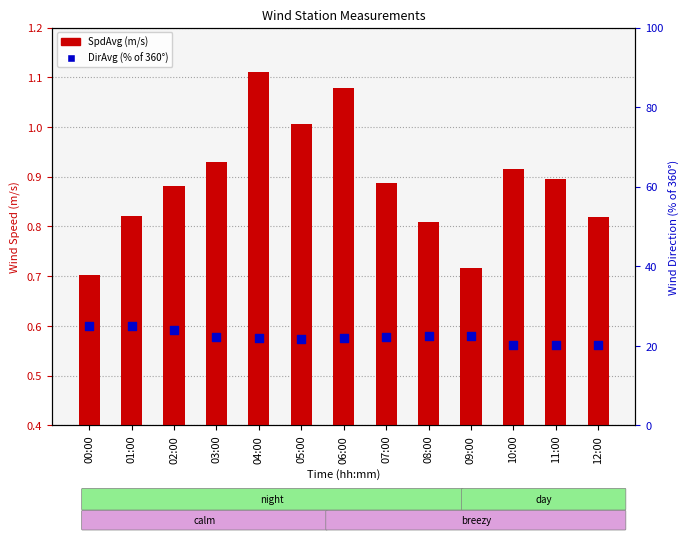

What are all the series names shown in the legend?

SpdAvg (m/s), DirAvg (% of 360°)